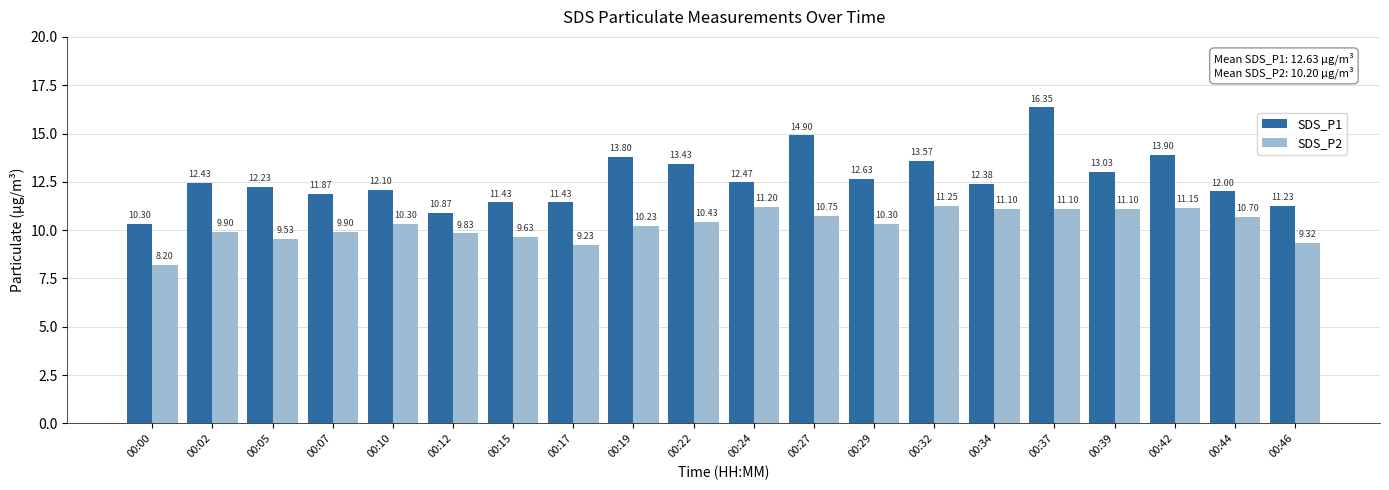

How many data points does each series have?

20